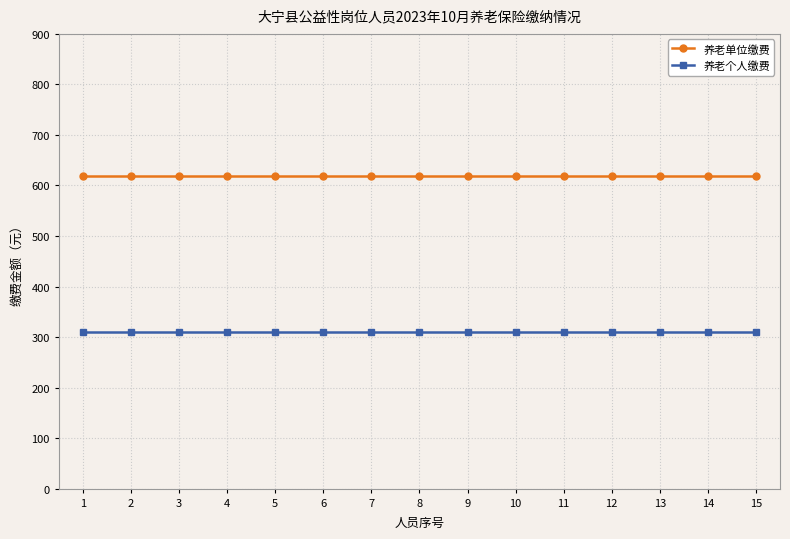

Rank the series by their average value, from lowest to highest.

养老个人缴费, 养老单位缴费